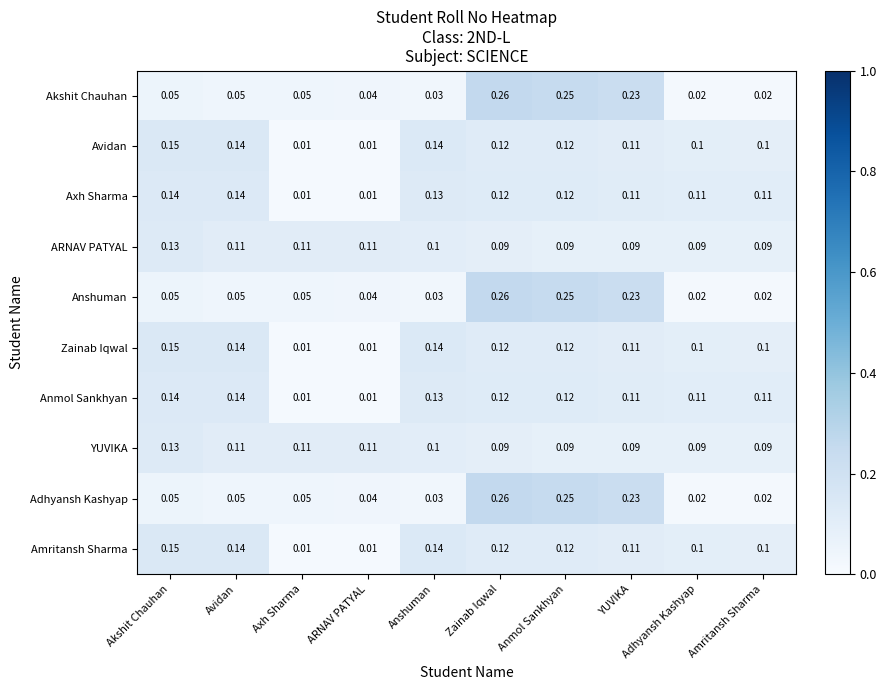

Is the value of Avidan at Axh Sharma greater than the value of ARNAV PATYAL at Amritansh Sharma?

No